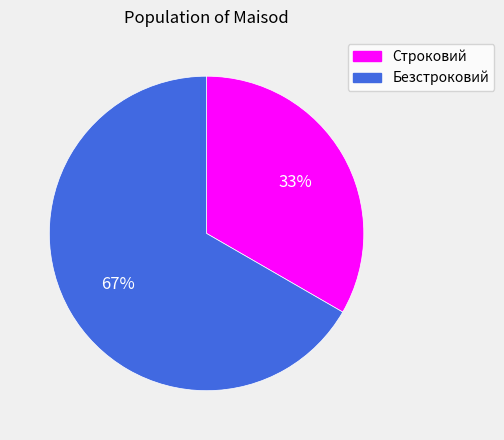

To the nearest percent, what portion does Строковий represent?

33%